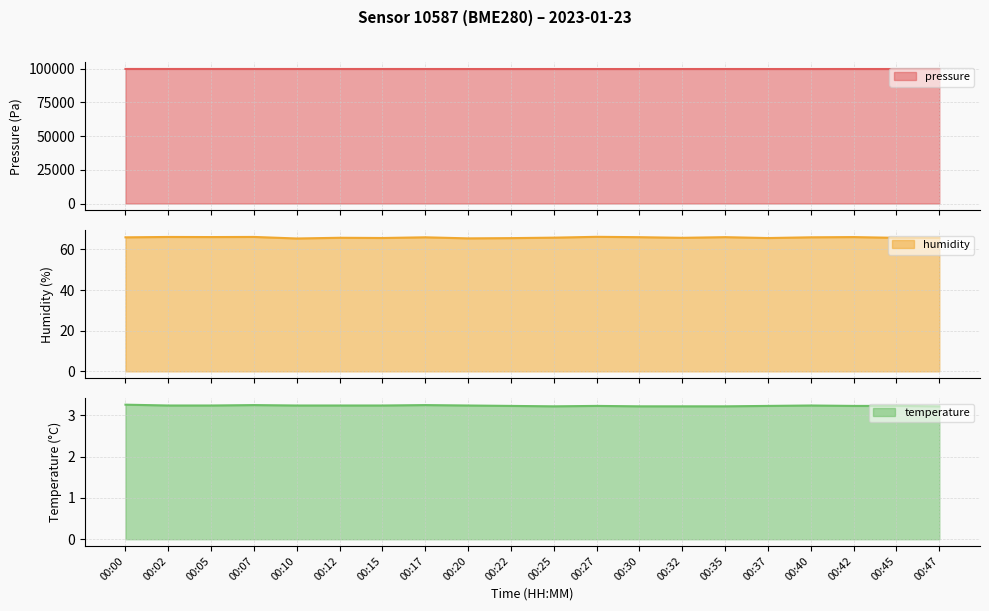

At which category does pressure reach its first local valley?

00:02